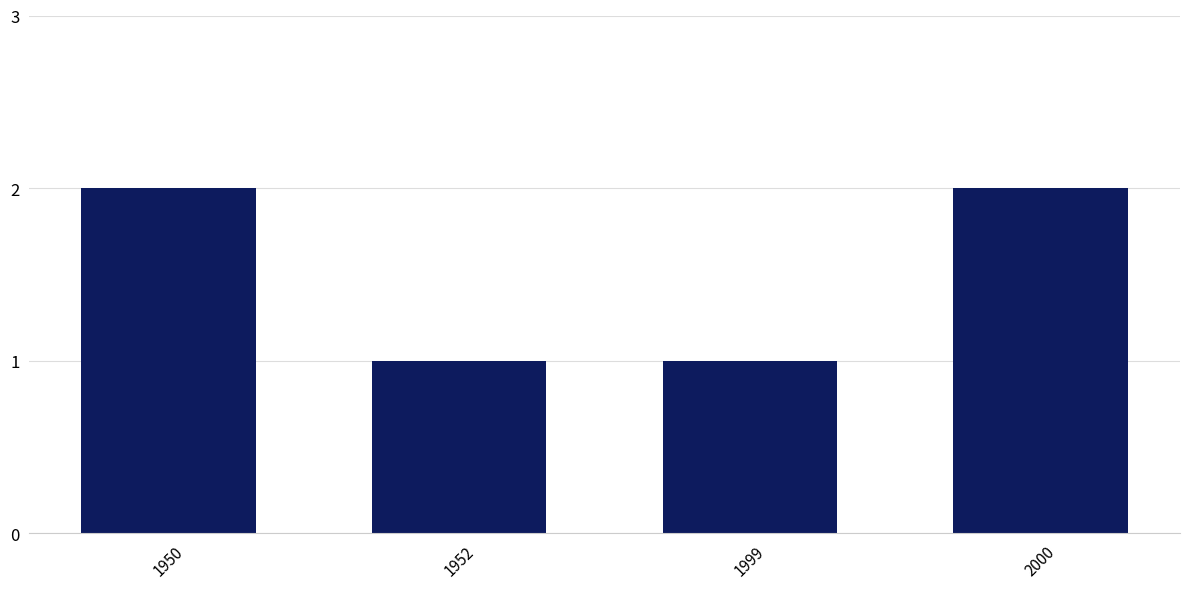

What is the change in value from 1952 to 2000?

+1